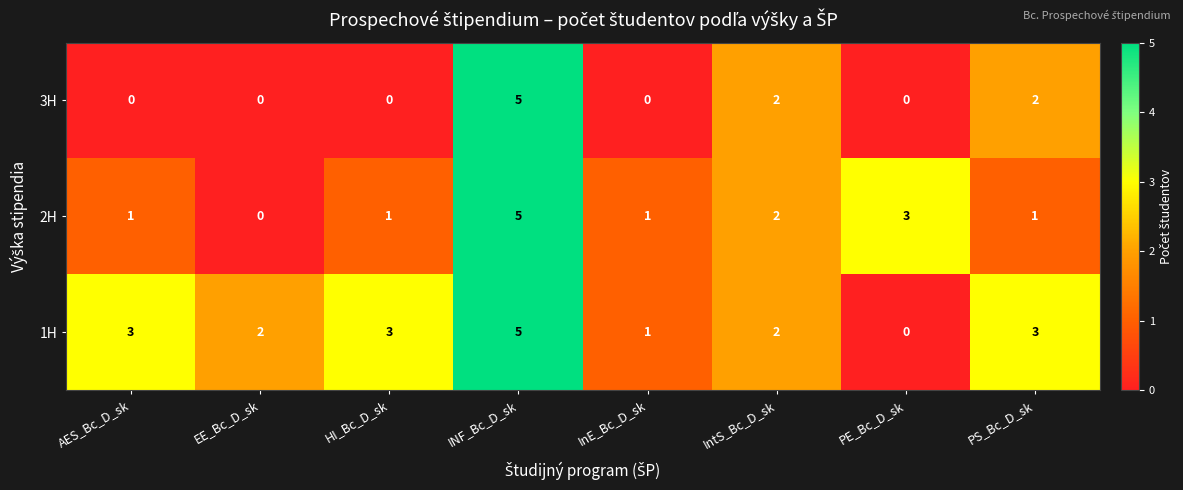

List the series in order of their overall mean, lowest first.

3H, 2H, 1H